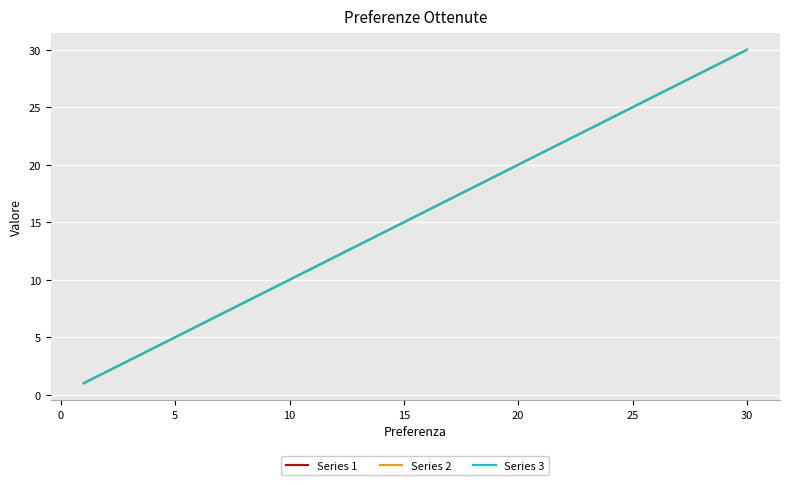

Reading right to left, transcribe all the data shown in this chart.

Series 1: 30	29	28	27	26	25	24	23	22	21	20	19	18	17	16	15	14	13	12	11	10	9	8	7	6	5	4	3	2	1
Series 2: 30	29	28	27	26	25	24	23	22	21	20	19	18	17	16	15	14	13	12	11	10	9	8	7	6	5	4	3	2	1
Series 3: 30	29	28	27	26	25	24	23	22	21	20	19	18	17	16	15	14	13	12	11	10	9	8	7	6	5	4	3	2	1